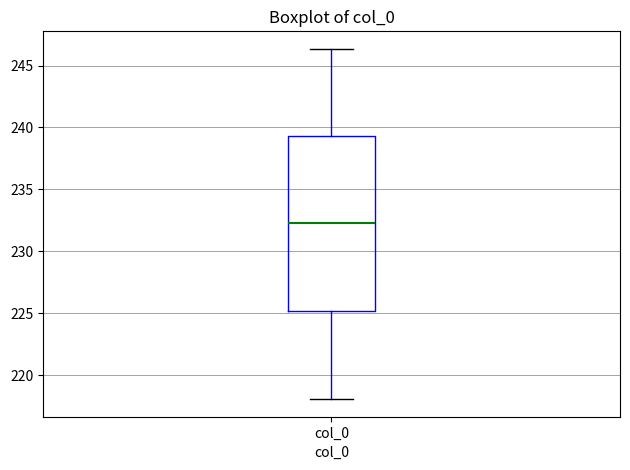

Transcribe this box plot: give where the median line is, the range the box spans, and where the two whiskers end, as read against the y-axis. The values are not printed on the chart, so give them approximately, as read against the axis.

median 232.5, box 225.0 to 239.5, whiskers 218.0 to 246.5